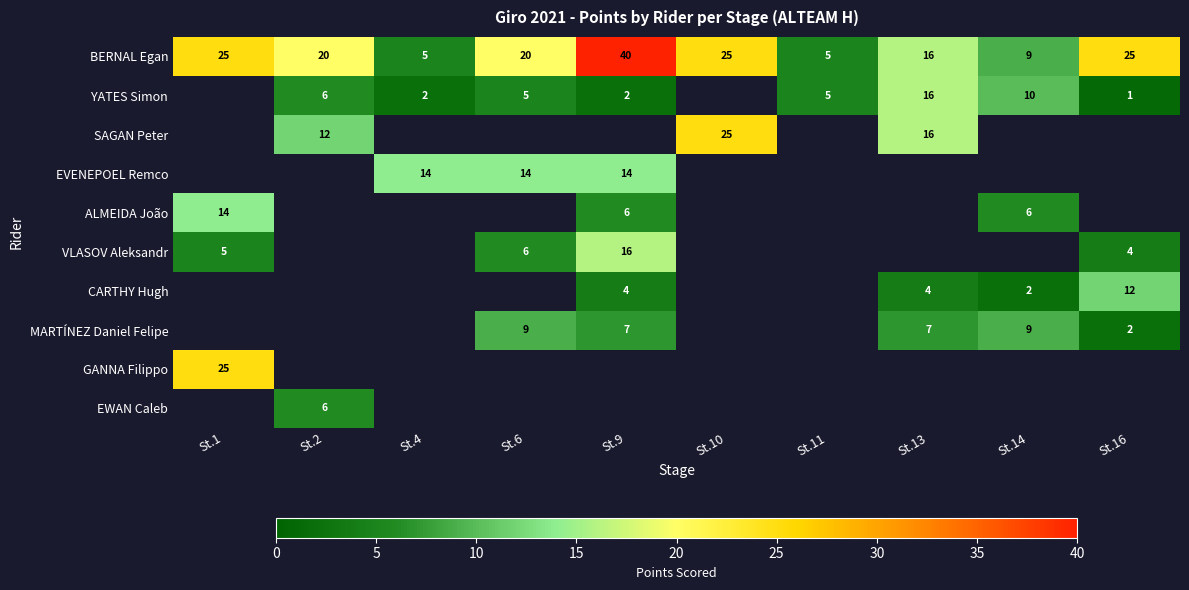

The YATES Simon series shows 10 at St.2. True or false?

False